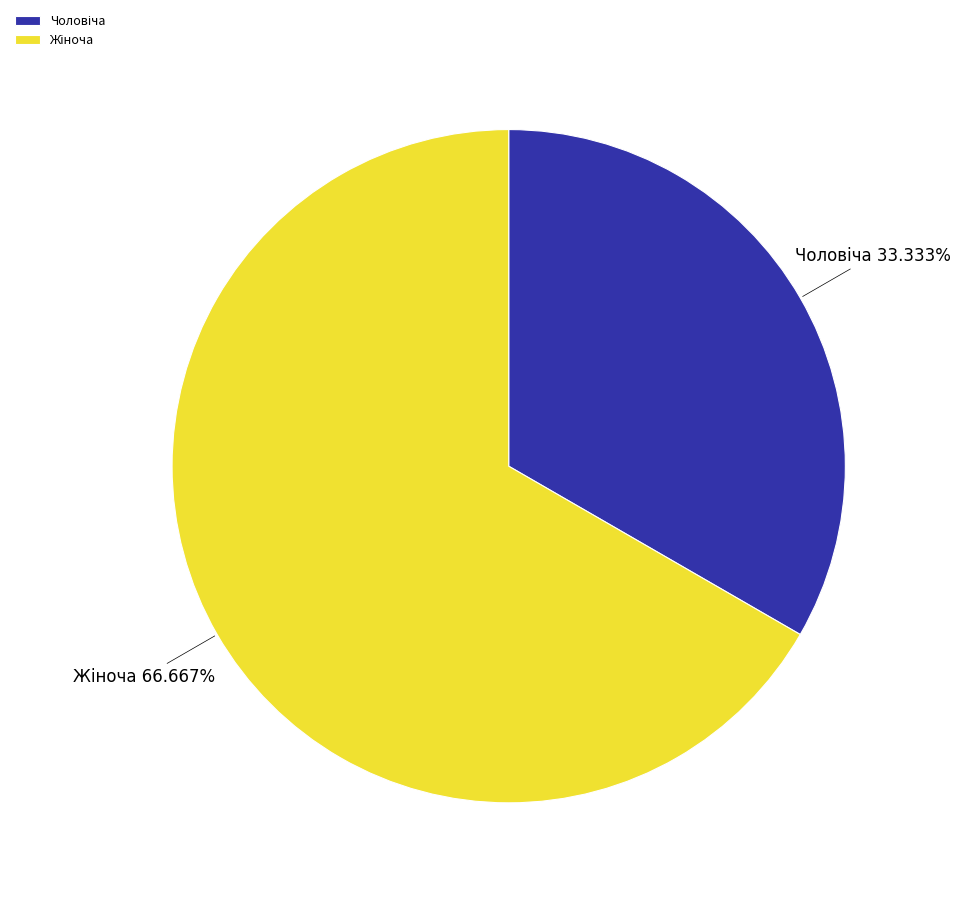

Does any single category account for the majority?

Yes